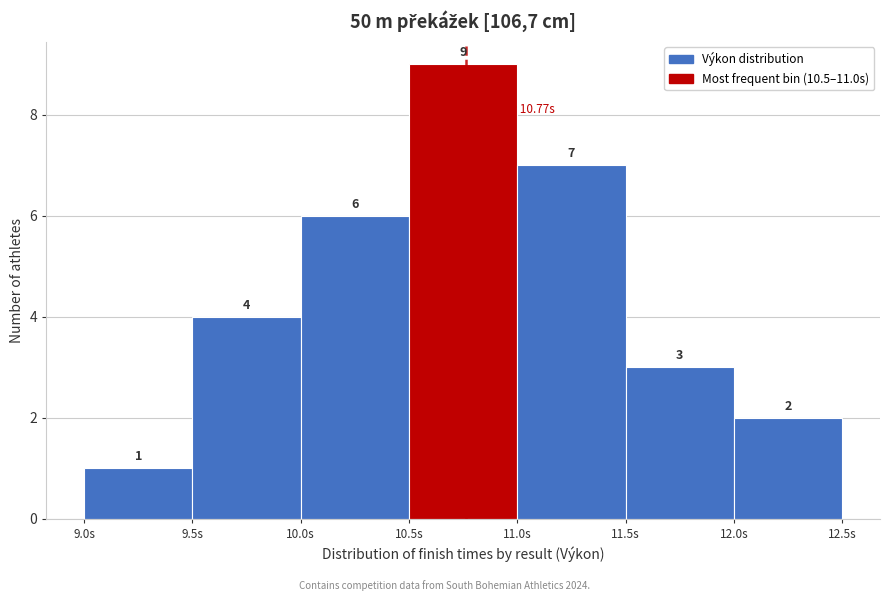

Reading left to right, list every bar in this chart as the range it spans on the x-axis followed by its height.

9.0 to 9.5: 1
9.5 to 10.0: 4
10.0 to 10.5: 6
10.5 to 11.0: 9
11.0 to 11.5: 7
11.5 to 12.0: 3
12.0 to 12.5: 2